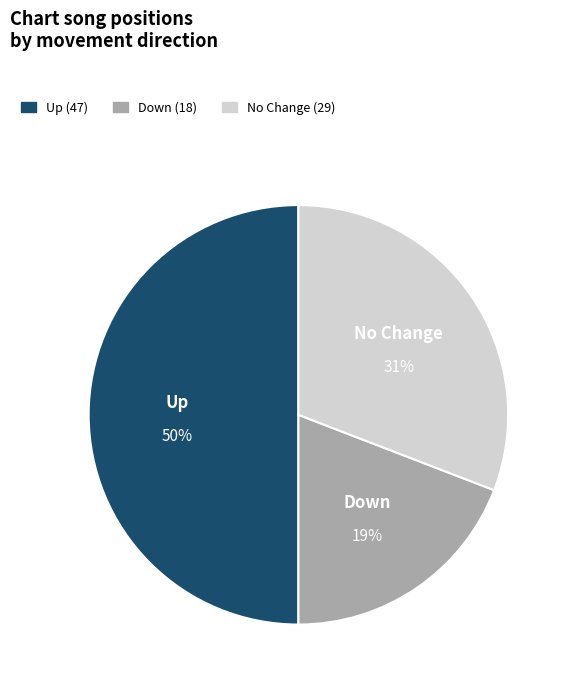

Rank the categories by value from highest to lowest.

Up, No Change, Down